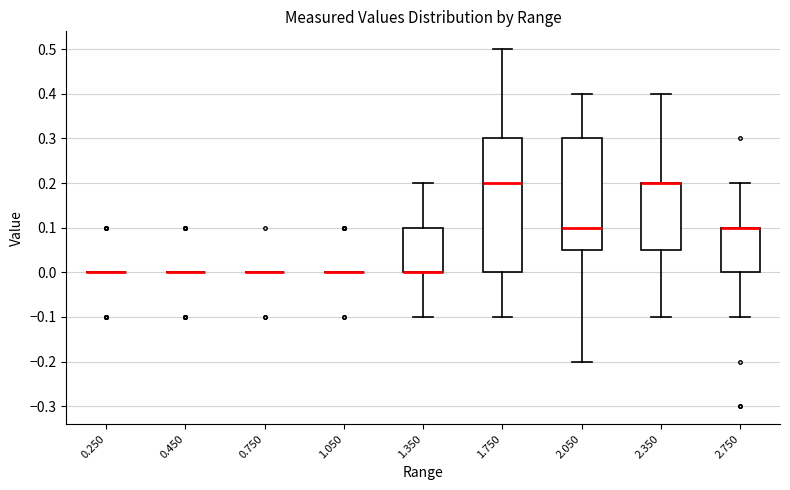

Reading left to right, read every box against the y-axis: the position of its median line, the range the box covers, and the ends of its whiskers. The values are not printed on the chart, so give them approximately, as read against the axis.

0.250: box collapsed to a line at 0.00, whiskers 0.00 to 0.00
0.450: box collapsed to a line at 0.00, whiskers 0.00 to 0.00
0.750: box collapsed to a line at 0.00, whiskers 0.00 to 0.00
1.050: box collapsed to a line at 0.00, whiskers 0.00 to 0.00
1.350: median 0.00 (drawn on the box's lower edge), box 0.00 to 0.10, whiskers -0.10 to 0.20
1.750: median 0.20, box 0.00 to 0.30, whiskers -0.10 to 0.50
2.050: median 0.10, box 0.05 to 0.30, whiskers -0.20 to 0.40
2.350: median 0.20 (drawn on the box's upper edge), box 0.05 to 0.20, whiskers -0.10 to 0.40
2.750: median 0.10 (drawn on the box's upper edge), box 0.00 to 0.10, whiskers -0.10 to 0.20